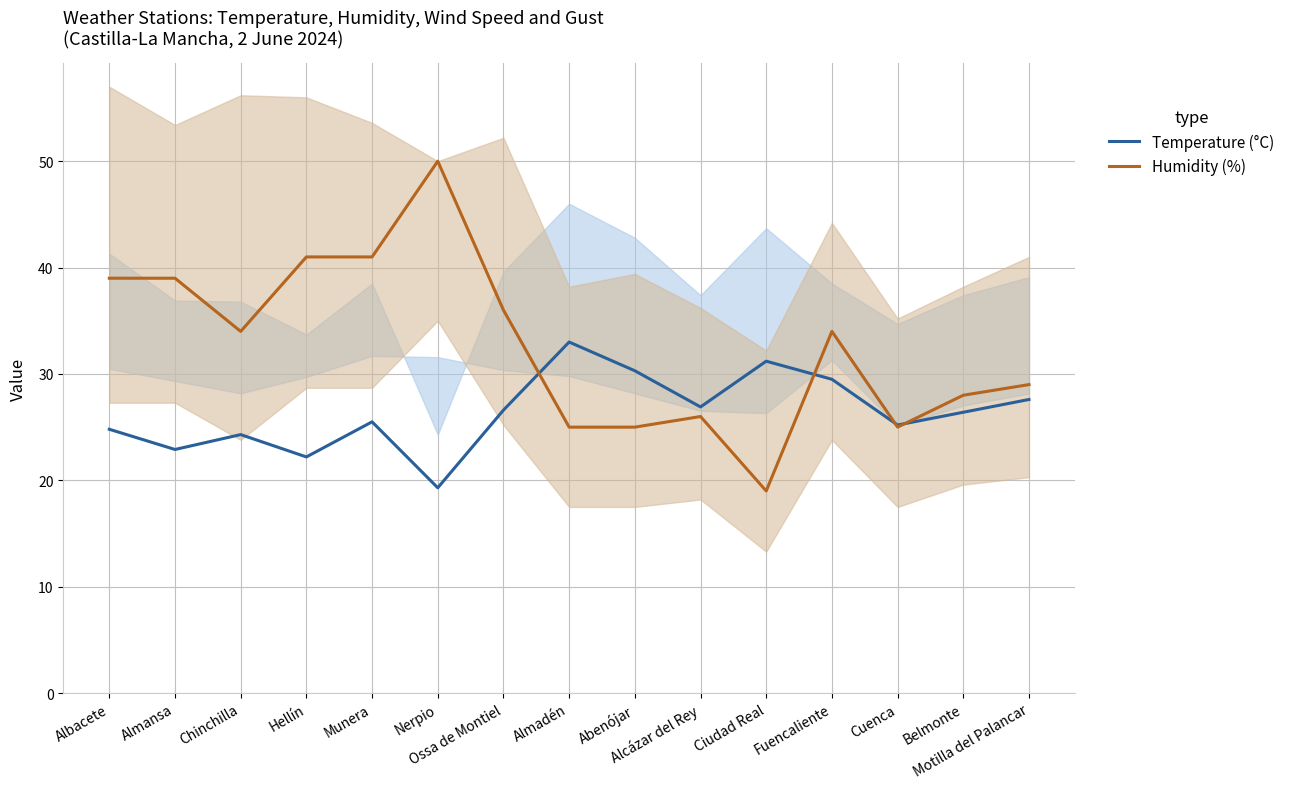

At how many categories does at least one series exceed 46?

1